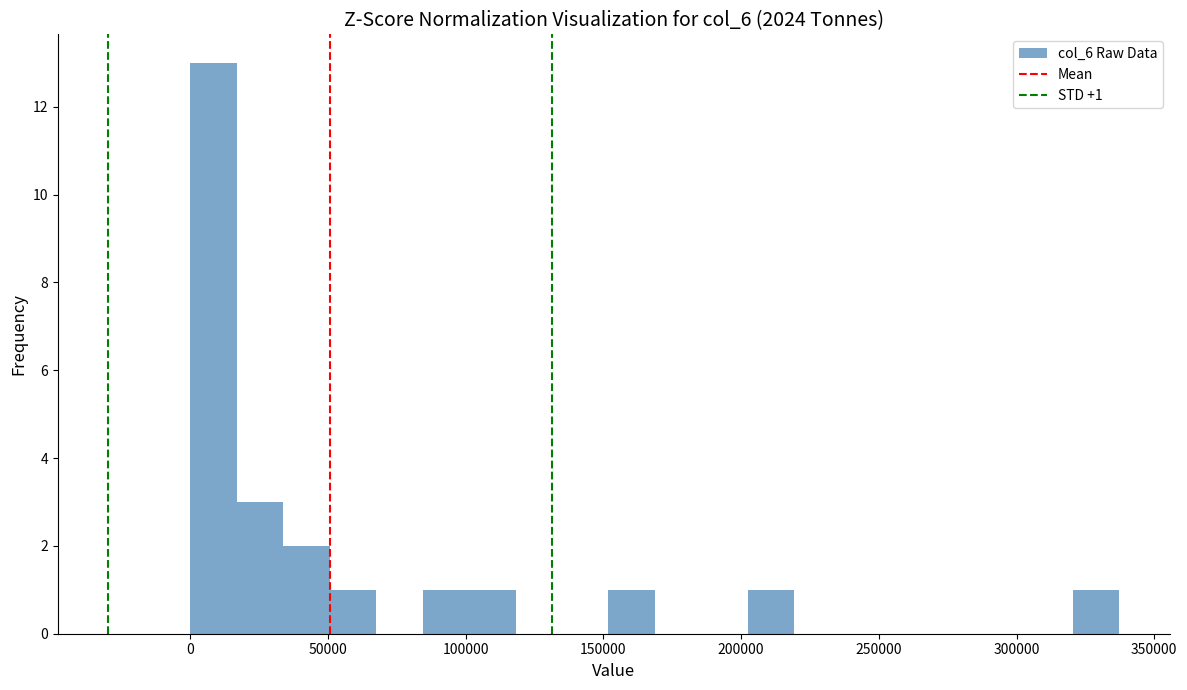

Read against the x-axis, roughly where is the centre of the tallest bar?

10000